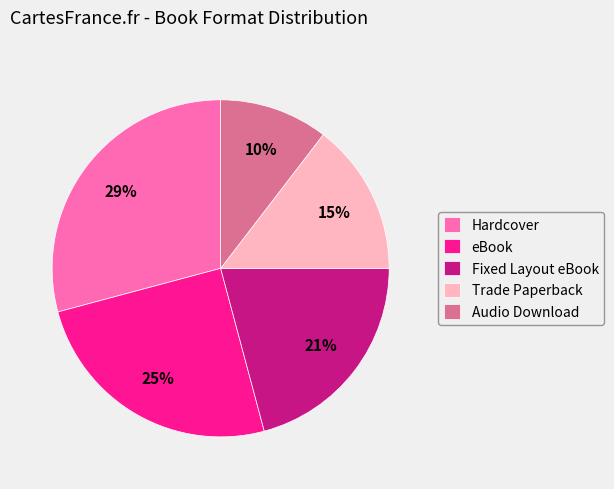

Is it true that Trade Paperback is 15% of the pie?

True